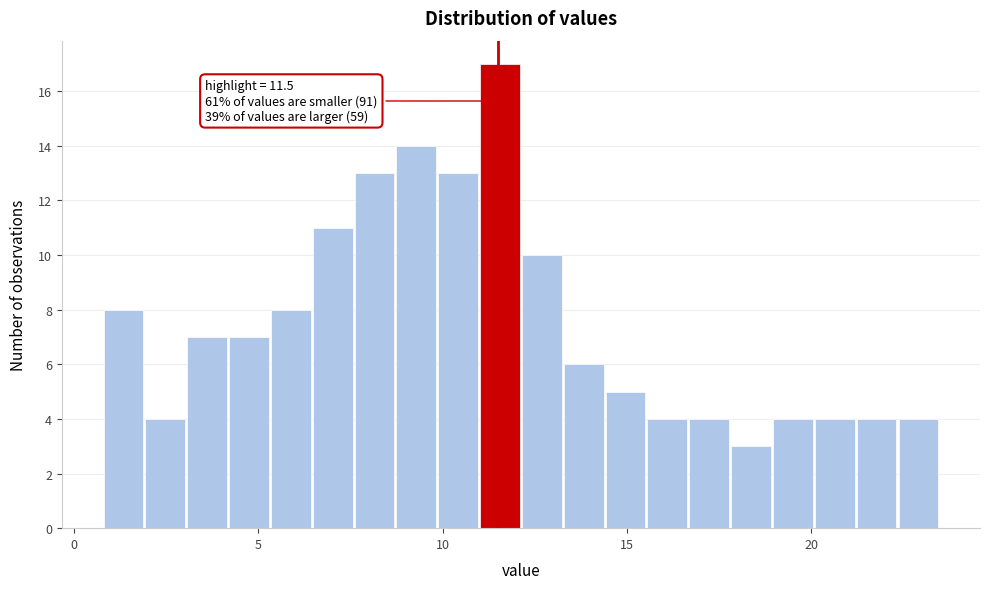

Read against the x-axis, roughly where is the centre of the tallest bar?

11.5